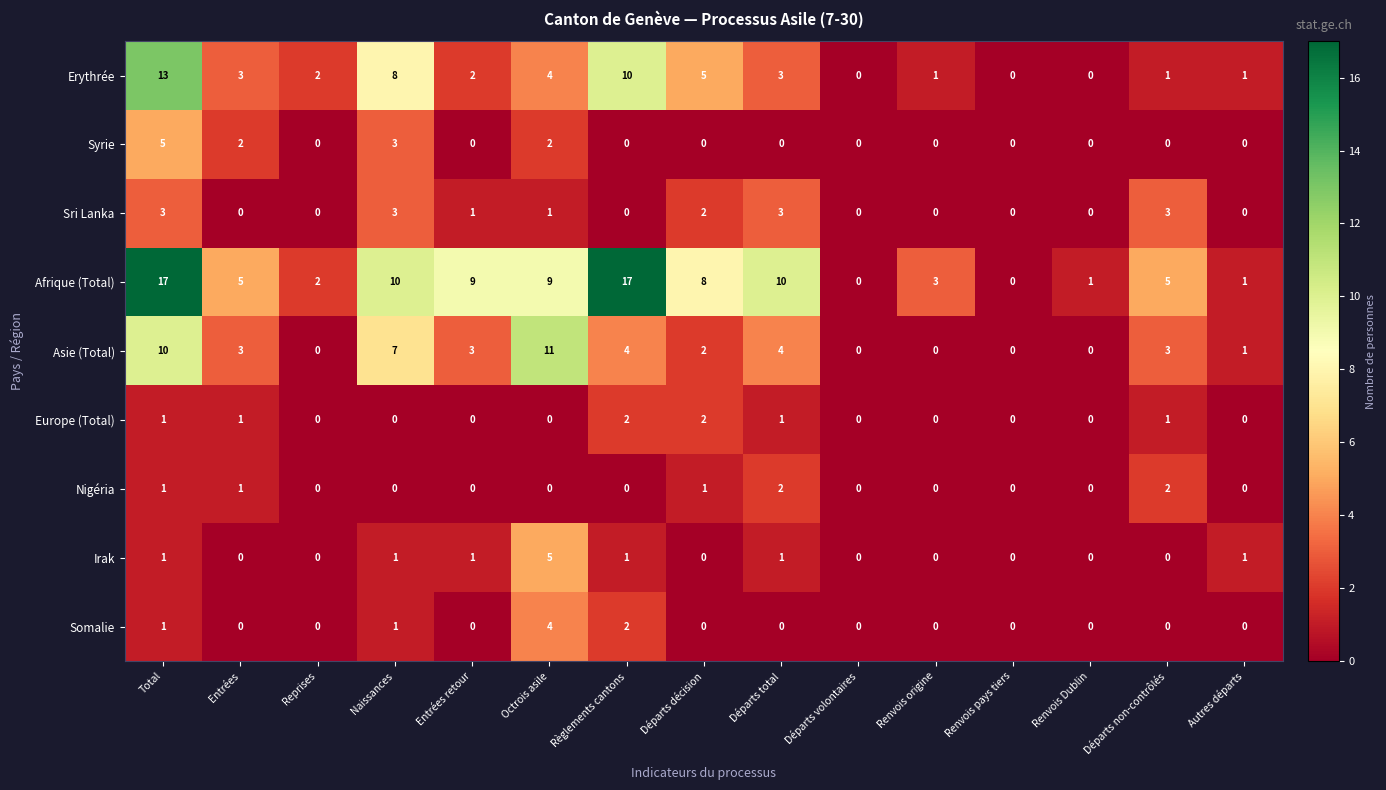

True or false: Somalie has a value of 0 at Entrées retour.

True